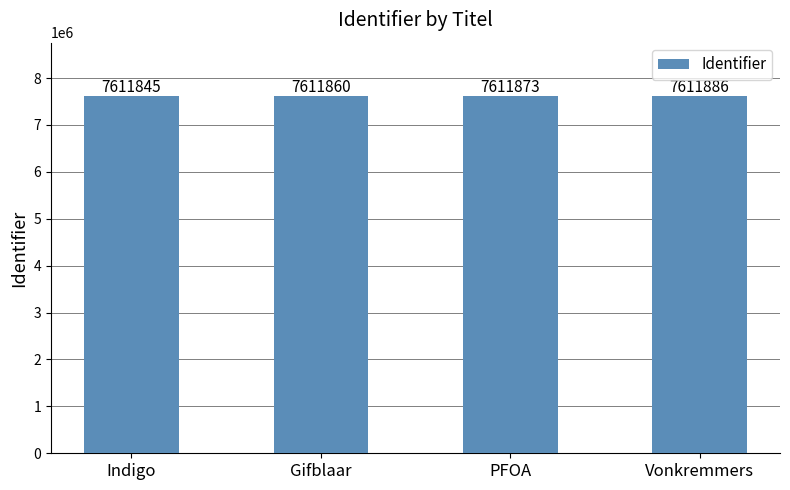

Read the value at PFOA.

7611873